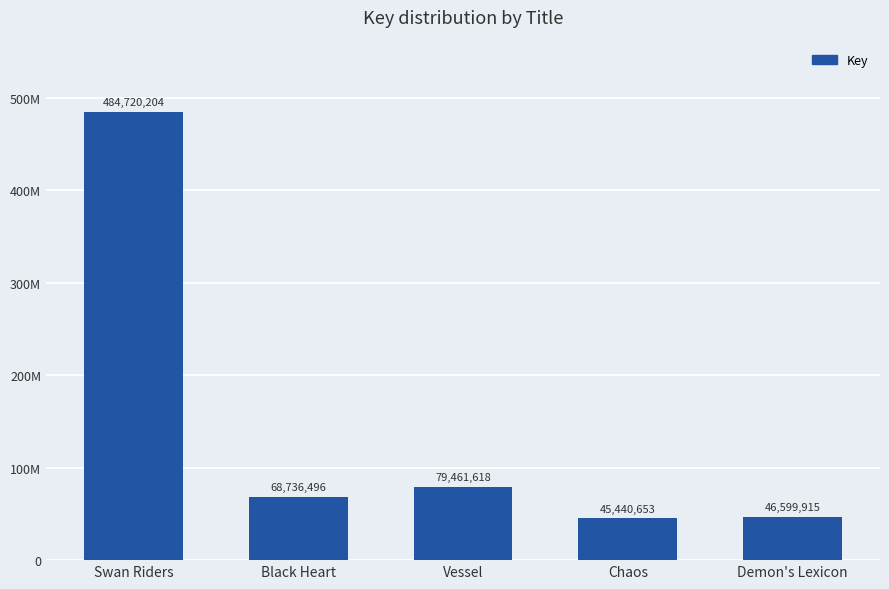

List the labels in order of value, smallest first.

Chaos, Demon's Lexicon, Black Heart, Vessel, Swan Riders